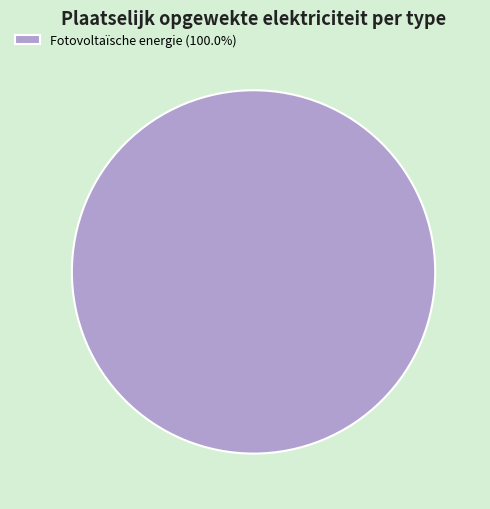

Is there a majority slice in this chart?

Yes